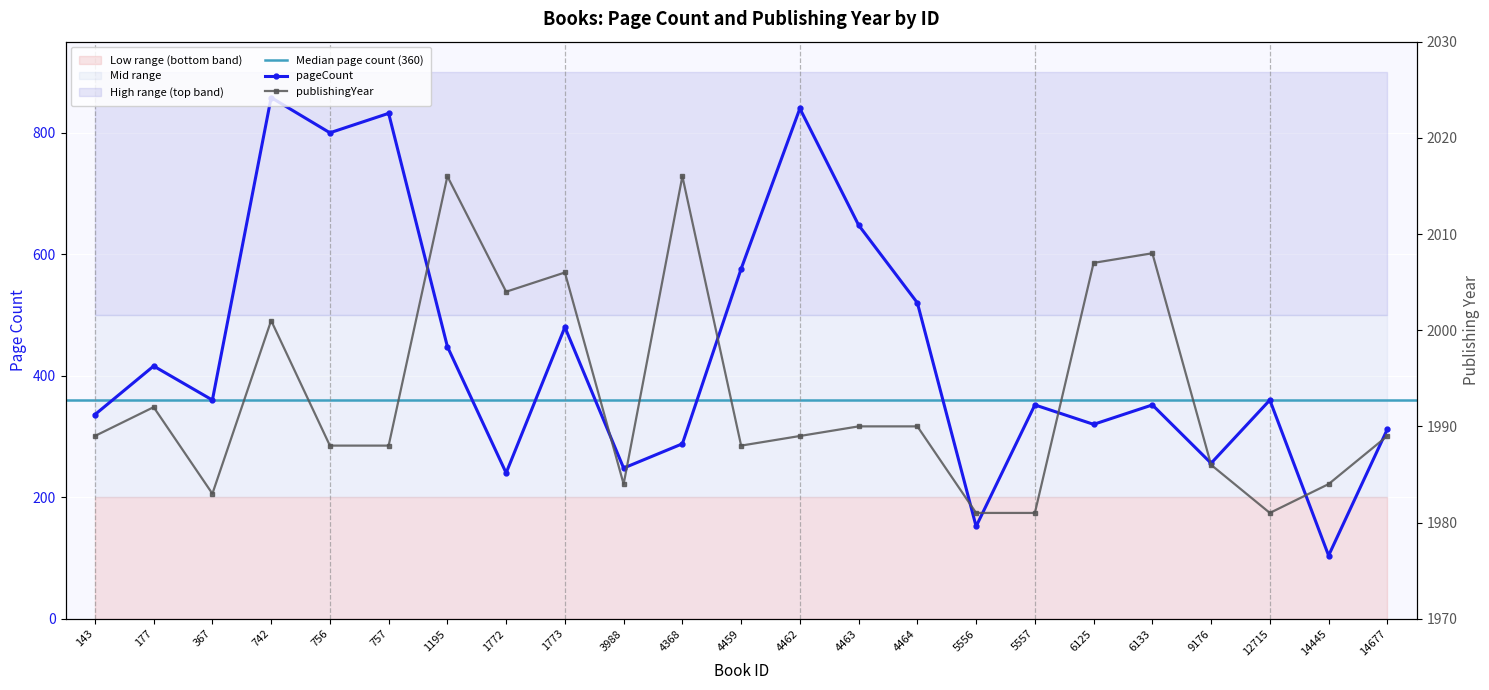

Reading left to right, what are all the values shown in this chart?

pageCount: 143=336	177=416	367=360	742=858	756=800	757=832	1195=448	1772=240	1773=480	3988=248	4368=288	4459=576	4462=840	4463=648	4464=520	5556=152	5557=352	6125=320	6133=352	9176=256	12715=360	14445=104	14677=312
publishingYear: 143=1989	177=1992	367=1983	742=2001	756=1988	757=1988	1195=2016	1772=2004	1773=2006	3988=1984	4368=2016	4459=1988	4462=1989	4463=1990	4464=1990	5556=1981	5557=1981	6125=2007	6133=2008	9176=1986	12715=1981	14445=1984	14677=1989